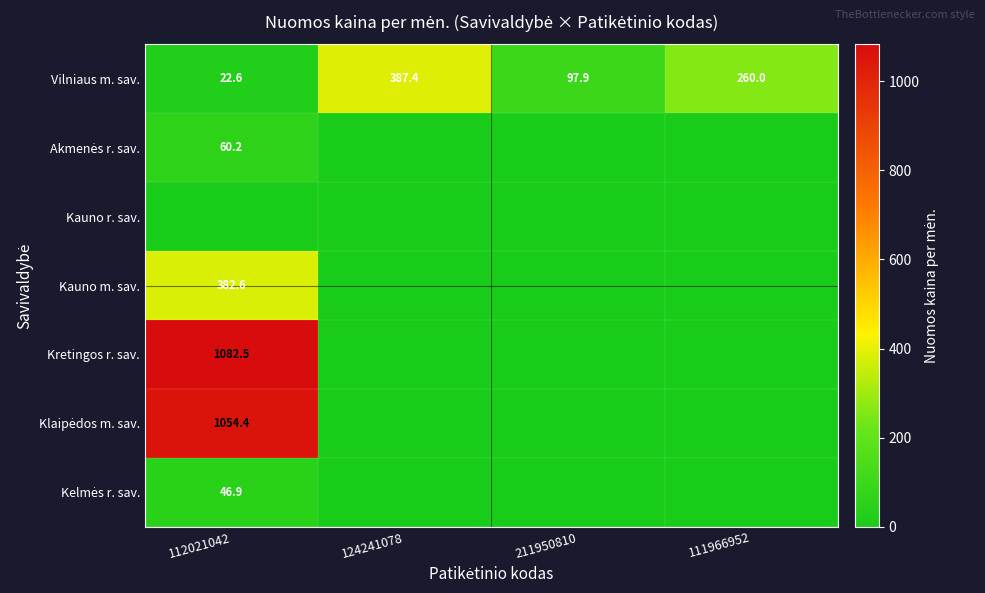

What is the highest value of the Vilniaus m. sav. series?

387.4